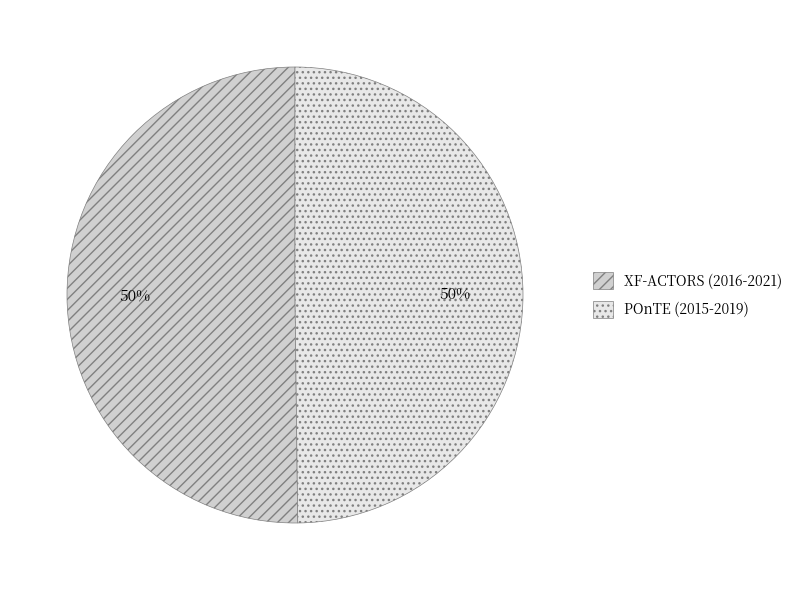

To the nearest percent, what is the combined percentage of XF-ACTORS (2016-2021) and POnTE (2015-2019)?

100%